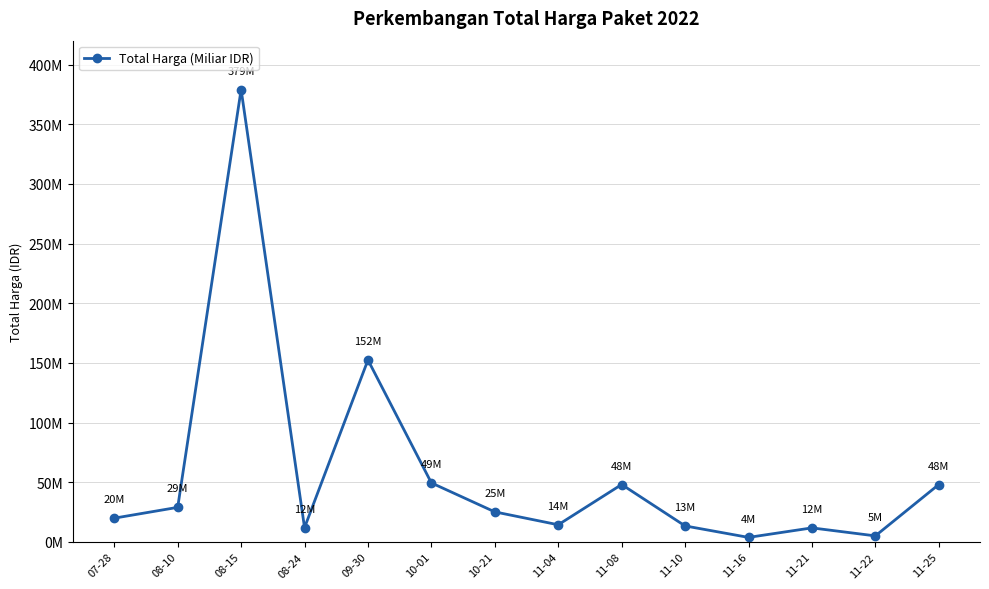

What is the change in value from 08-24 to 11-08?

+36140000